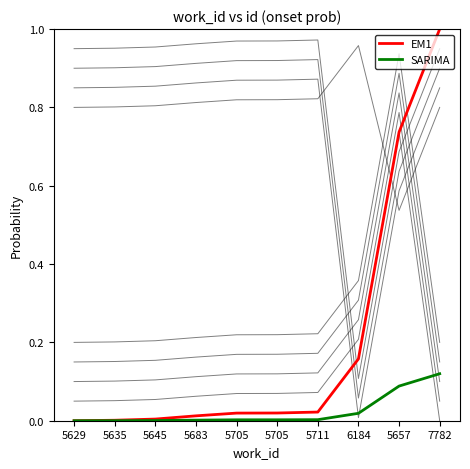

What is the spread (max minus min) of values at 7782?

0.9